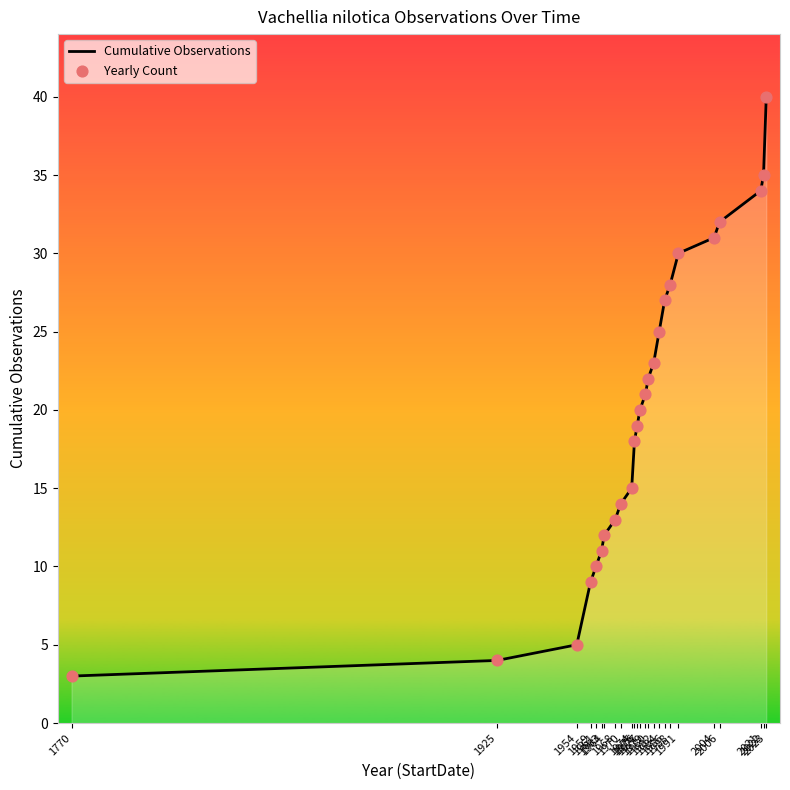

What is the maximum value shown in the chart?

40